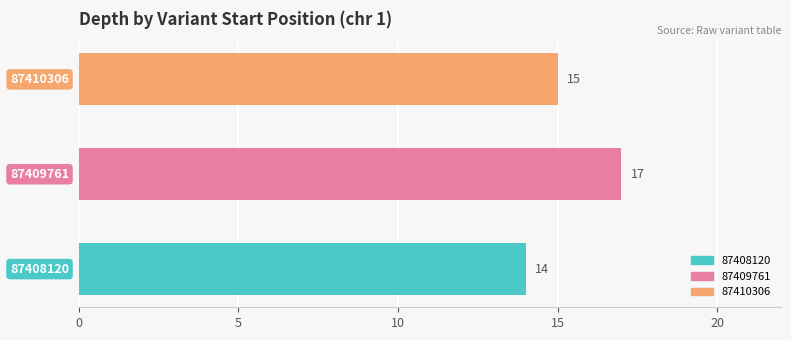

What is the difference between the maximum and minimum values?

3